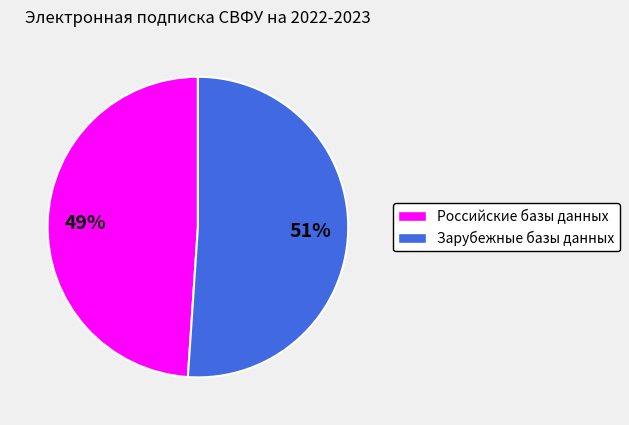

How many segments does this pie chart have?

2